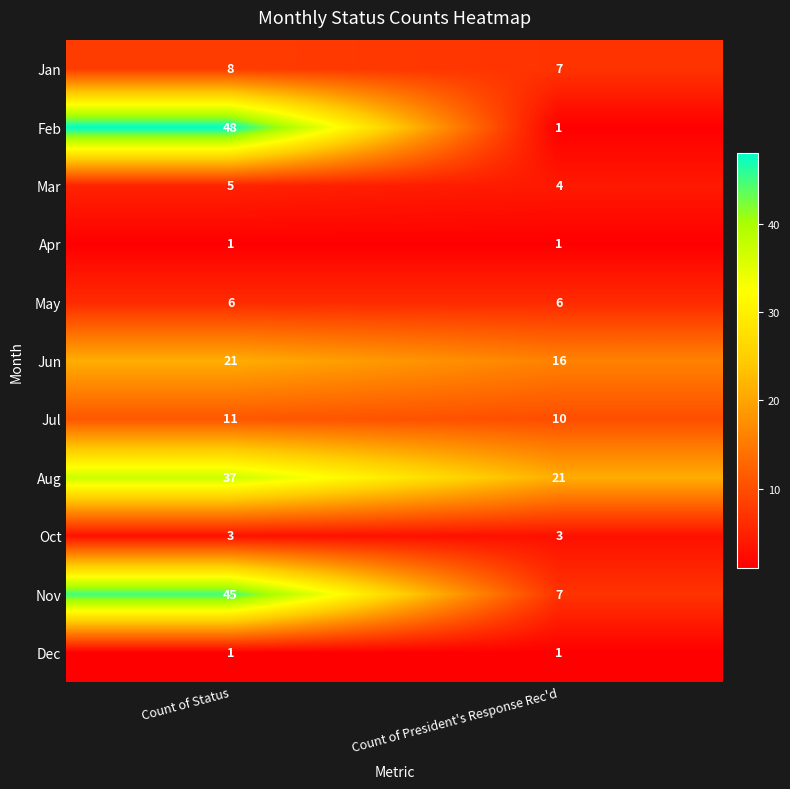

The Aug series shows 21 at Count of Status. True or false?

False